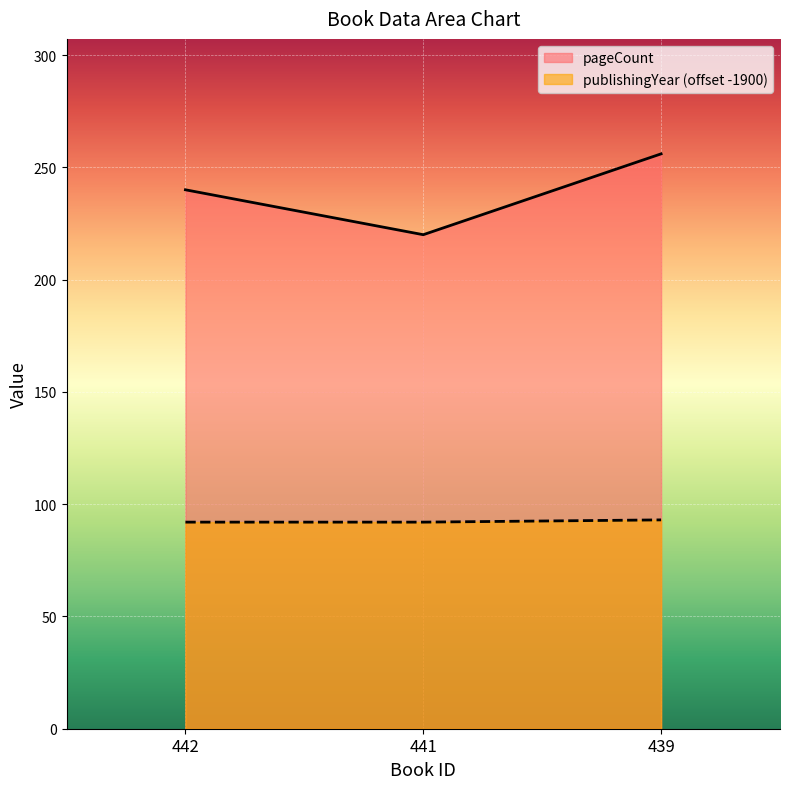

What is the value of the pageCount point at the 1st from the left?

240